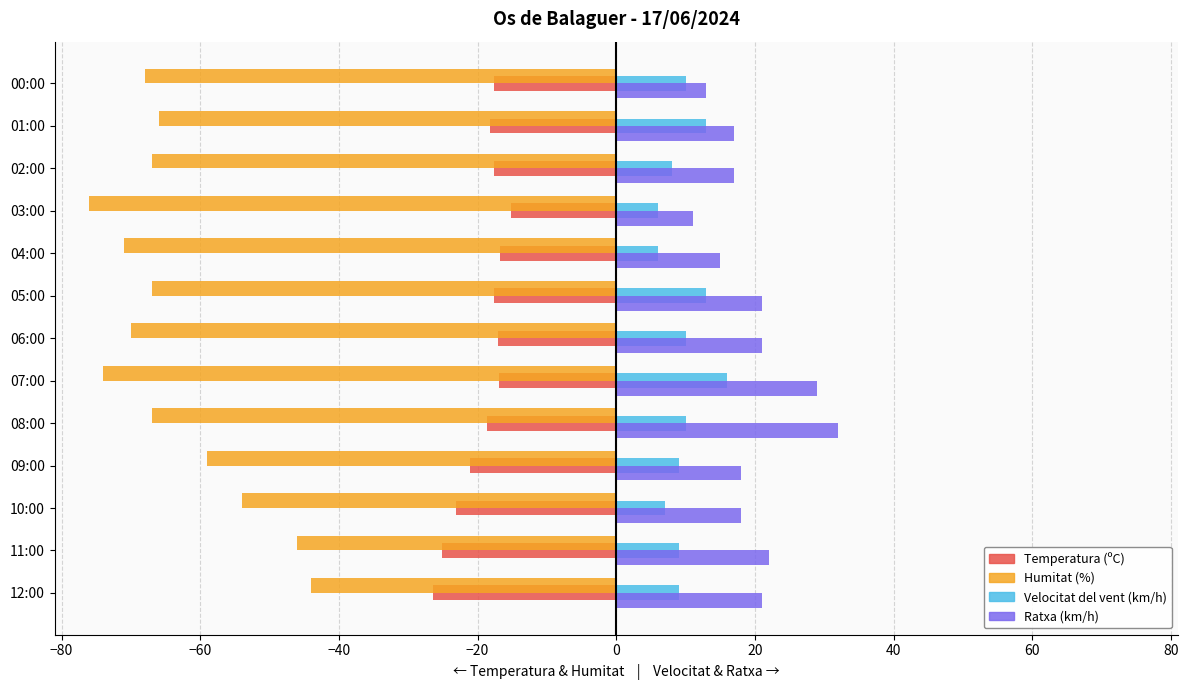

At which category does the chart reach its peak across all series?

08:00